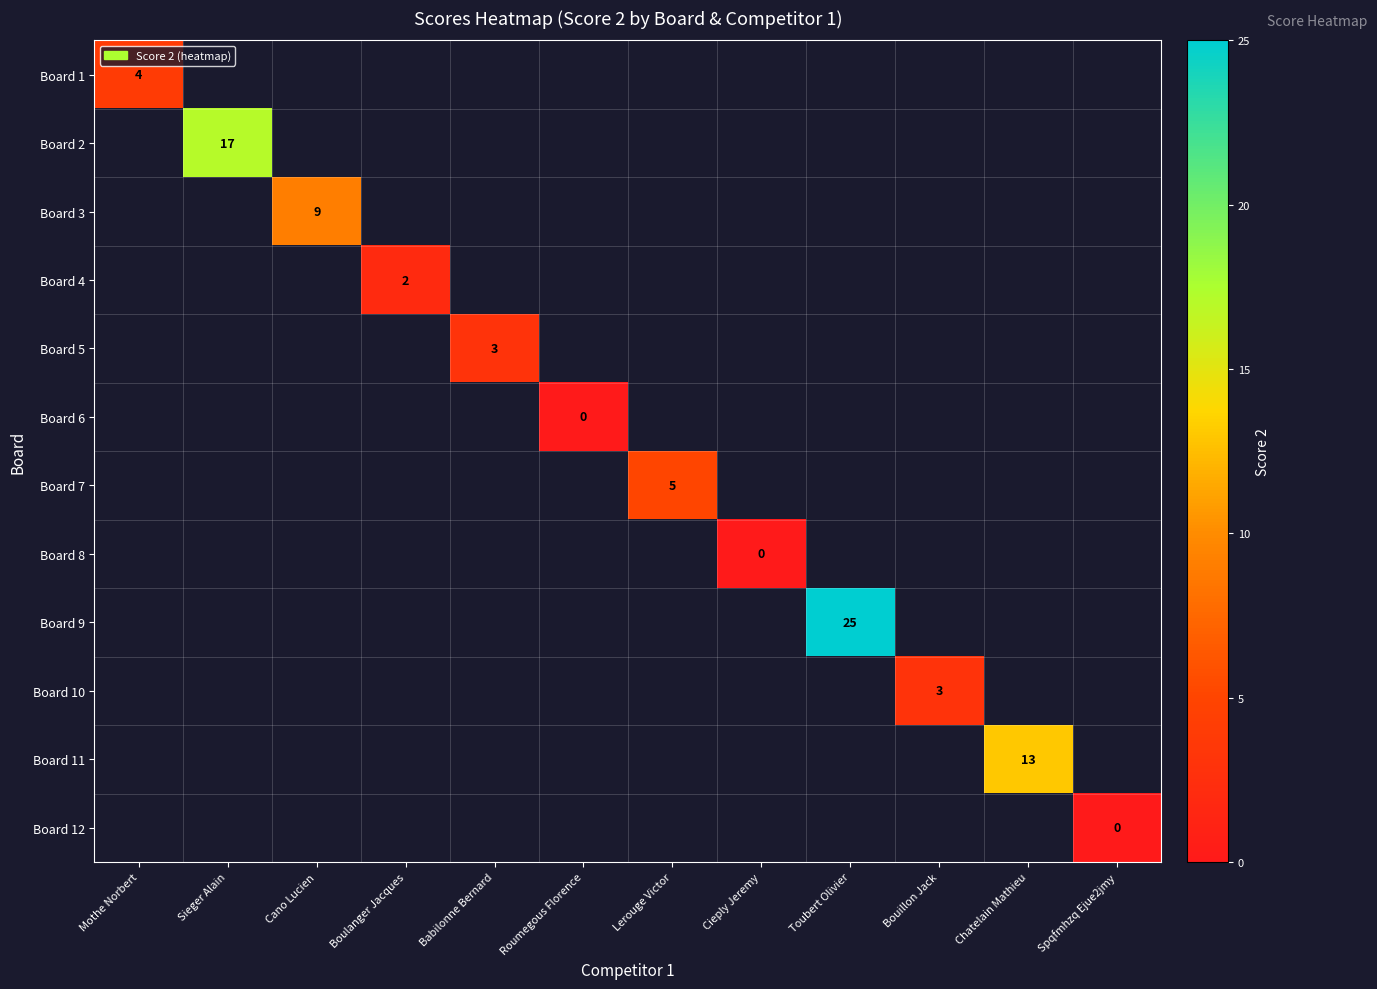

Is it true that Board 3 equals 12 at Cano Lucien?

False